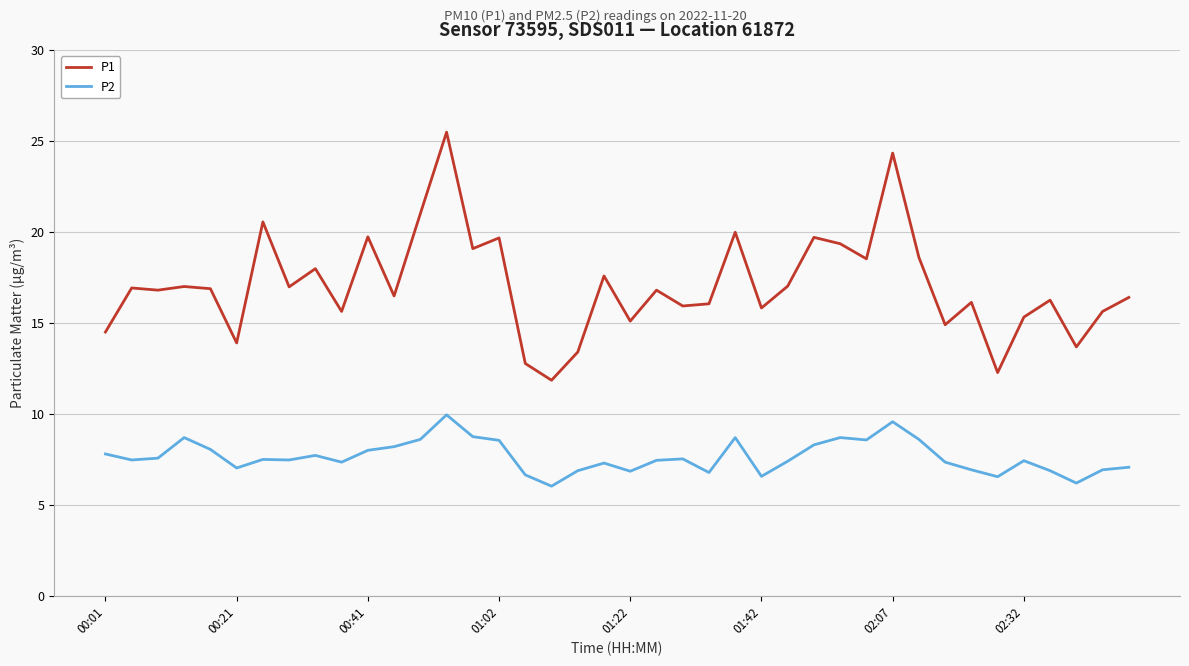

Which series has the widest spread of values?

P1